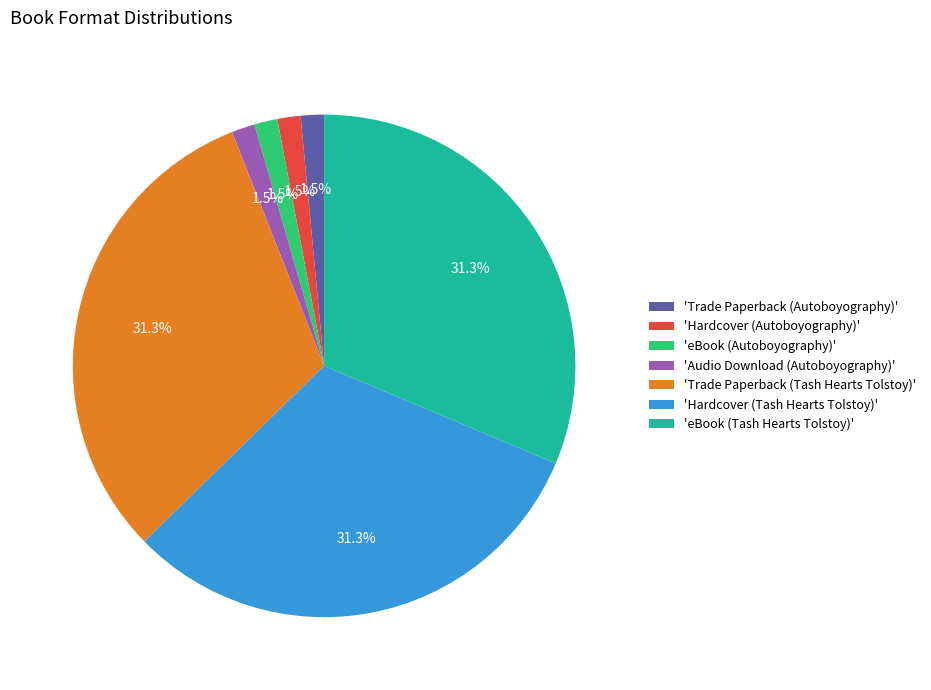

Between 'eBook (Tash Hearts Tolstoy)' and 'Hardcover (Autoboyography)', which is larger?

'eBook (Tash Hearts Tolstoy)'